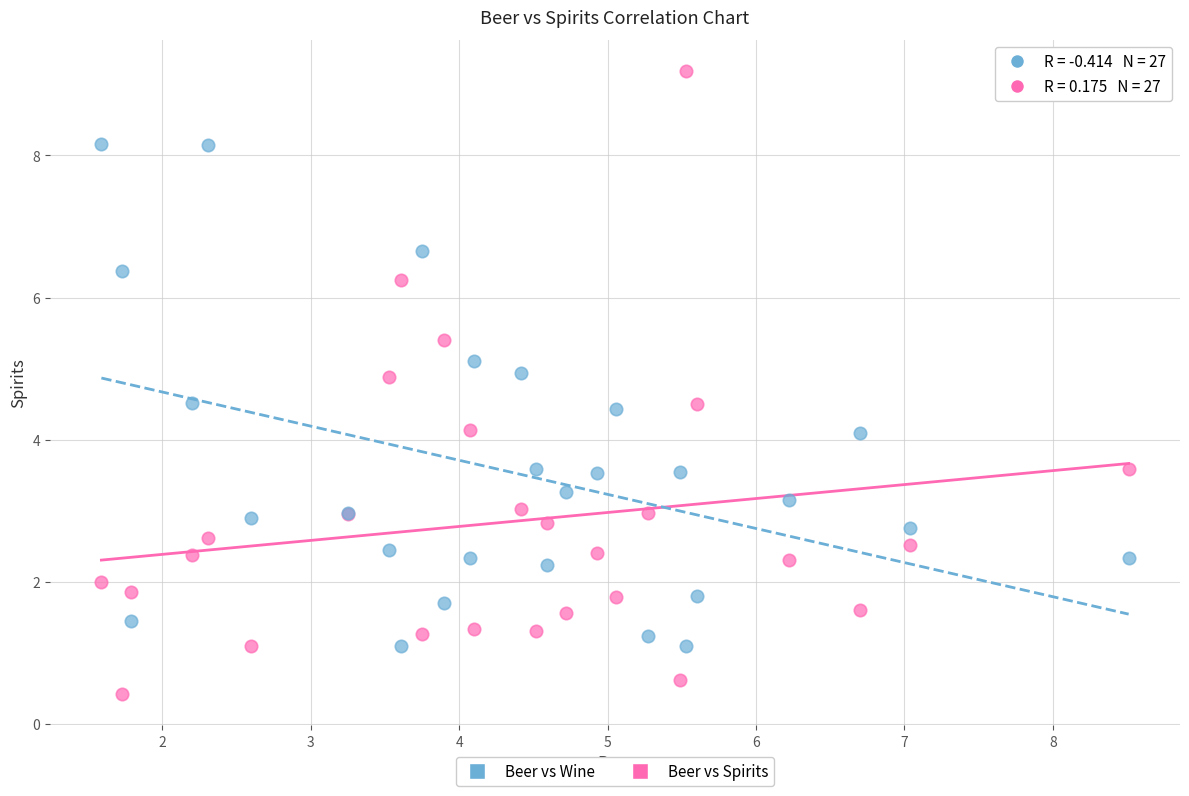

Which series contains the lowest Y value?

Beer vs Spirits